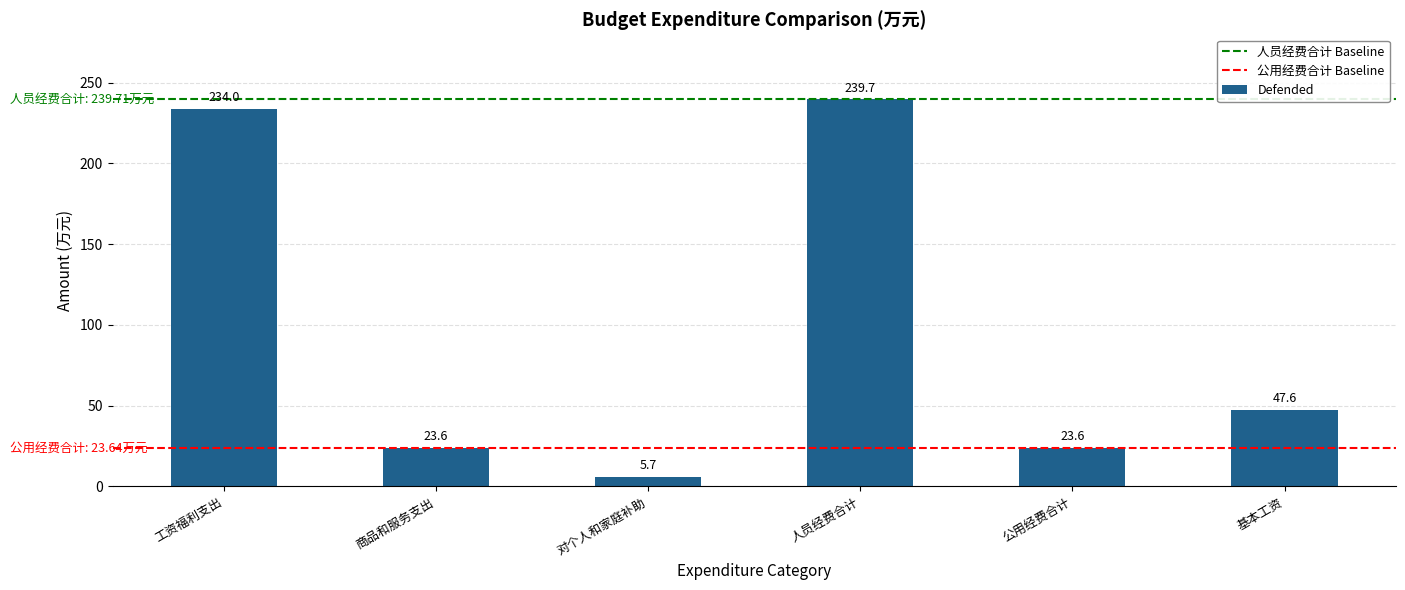

What is the label of the 3rd bar from the right?

人员经费合计